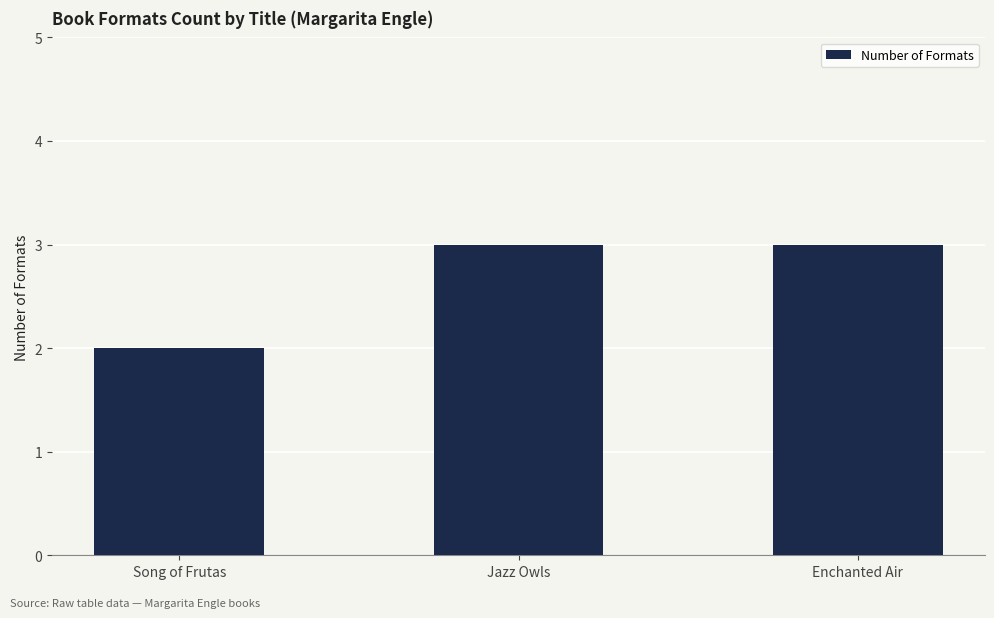

What is the greatest value displayed?

3